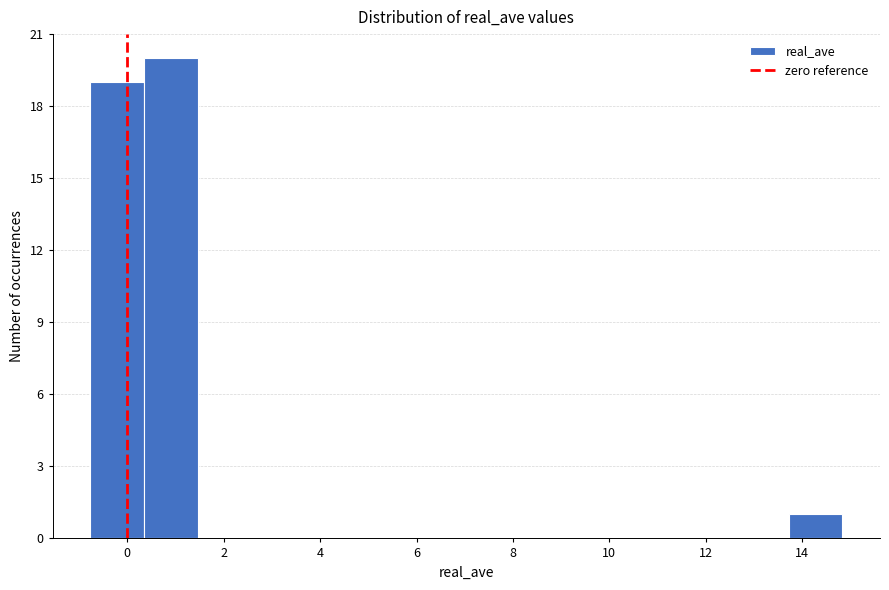

How tall is the bar that spans 13.8 to 14.8 on the x-axis? Neither the bar edges nor the heights are printed on the chart, so give them approximately, as read against the axes.

1